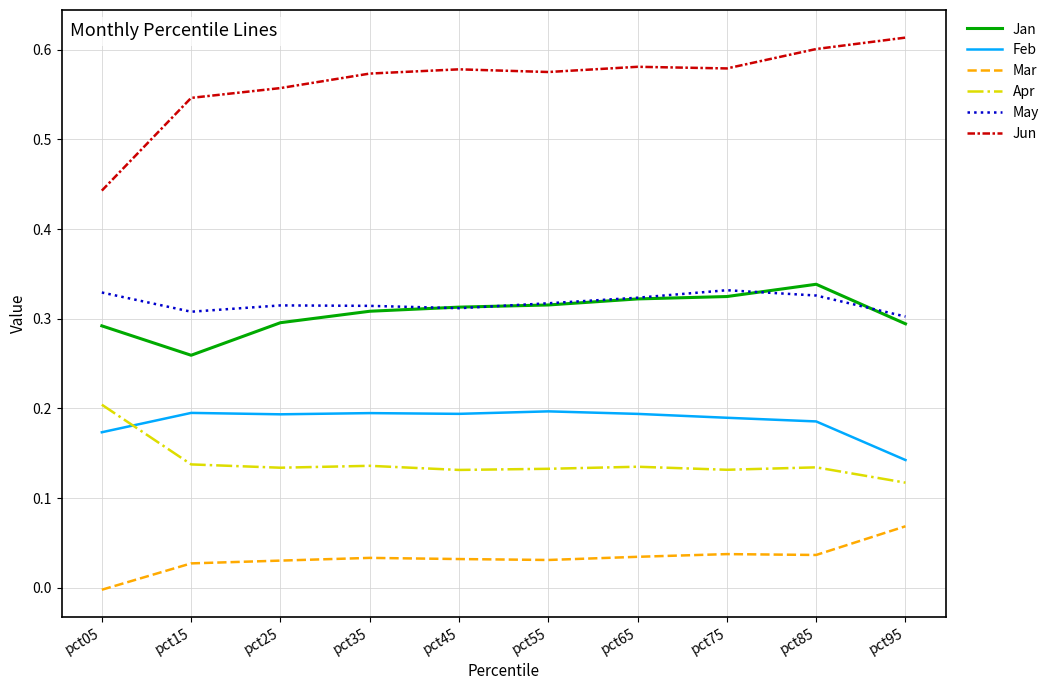

At which label is Feb closest to 0?

pct95